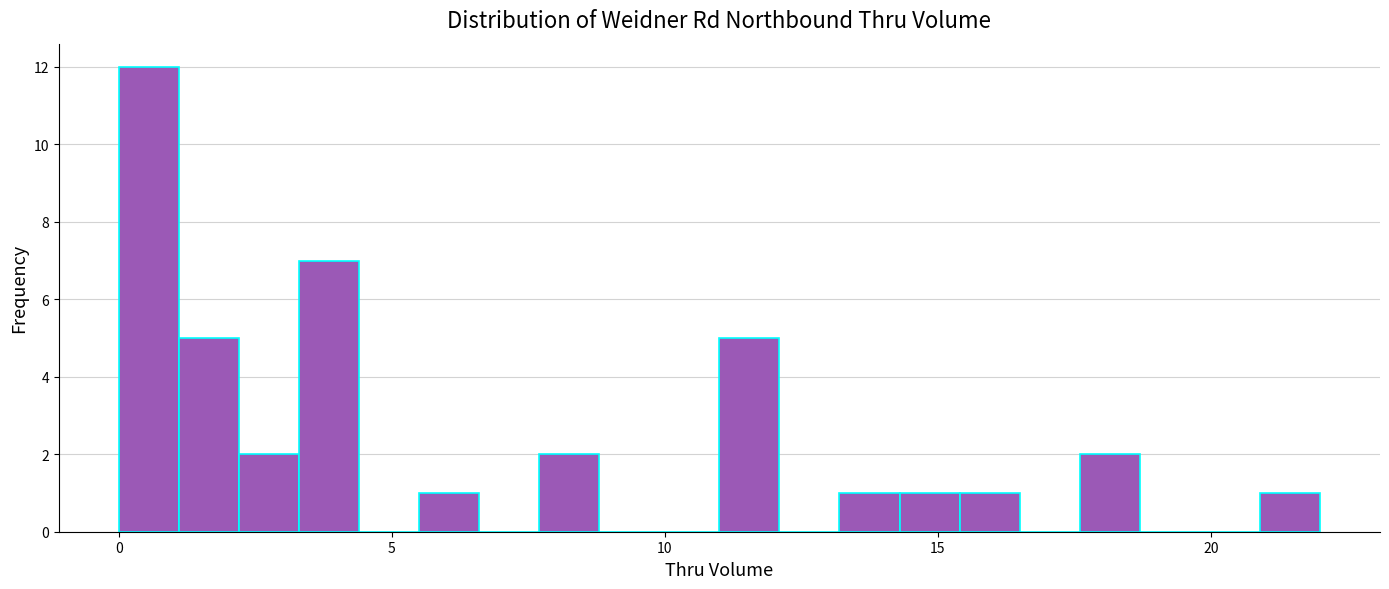

Around what value on the x-axis is the tallest bar? Give the approximate position of its centre, as read against the axis.

0.5